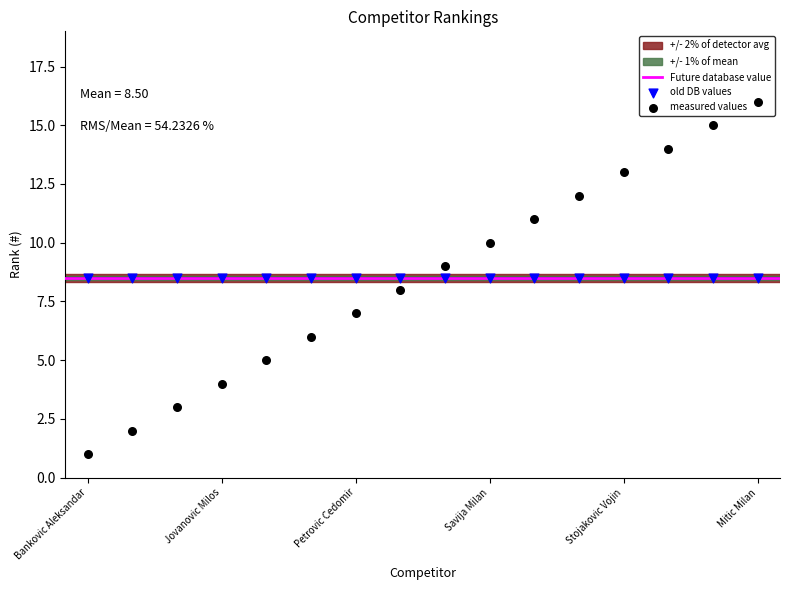

What is the change in value from Pavlovic Aleksandar to Markovic Aleksa?

+9